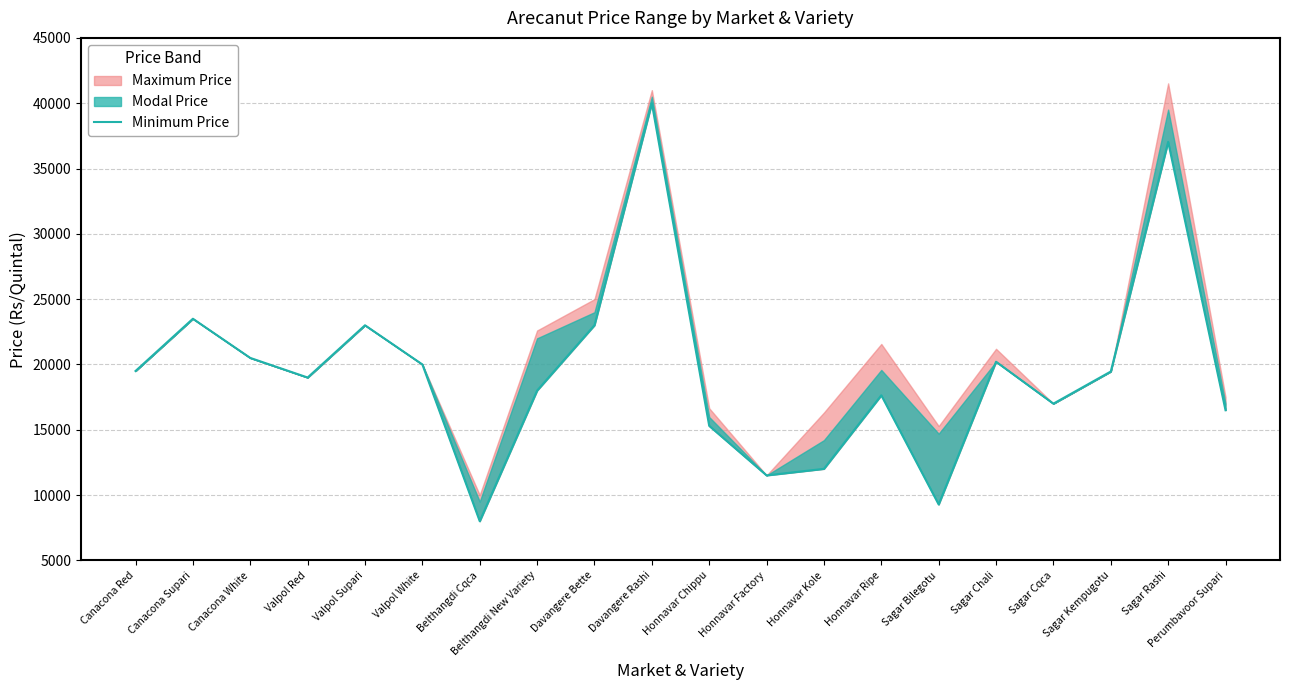

At which label does the data first exceed 19459?

Canacona Red